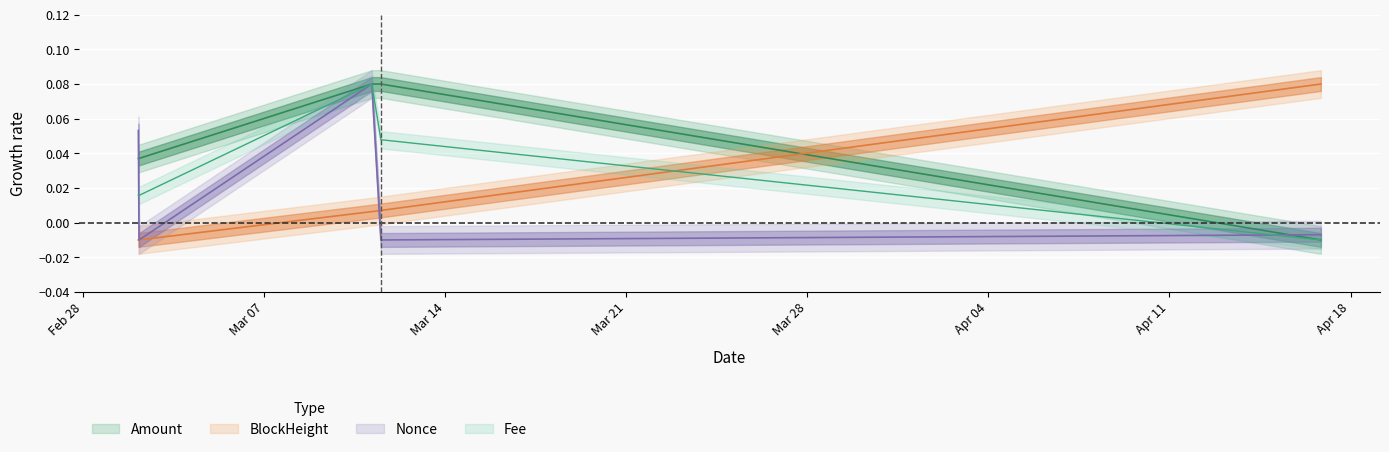

Is the value of Nonce at 2022-03-11 04:00:00 greater than the value of BlockHeight at 2022-03-02 04:03:00?

Yes